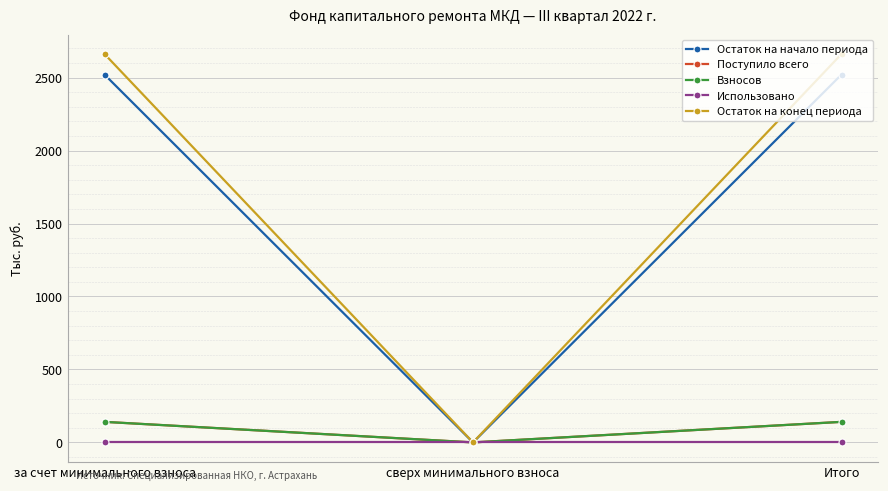

What are all the series names shown in the legend?

Остаток на начало периода, Поступило всего, Взносов, Использовано, Остаток на конец периода